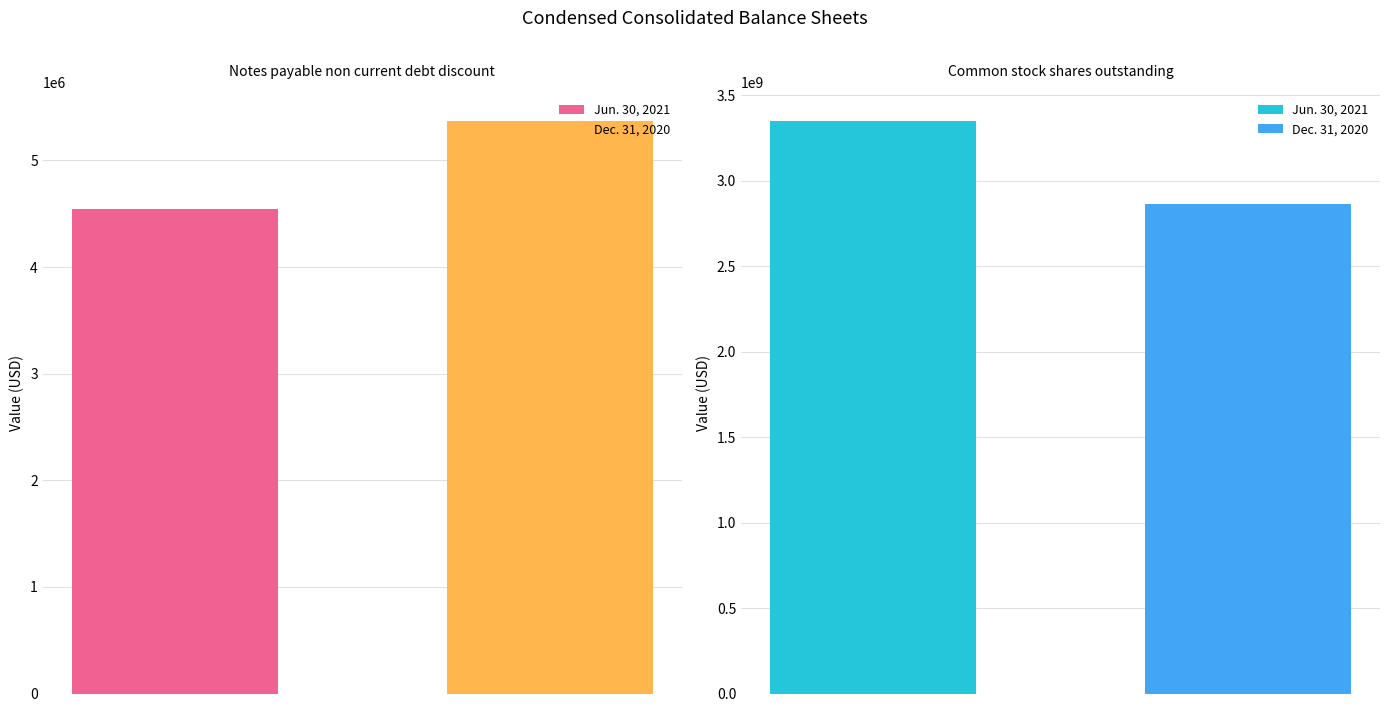

What is the smallest value displayed?

4542205